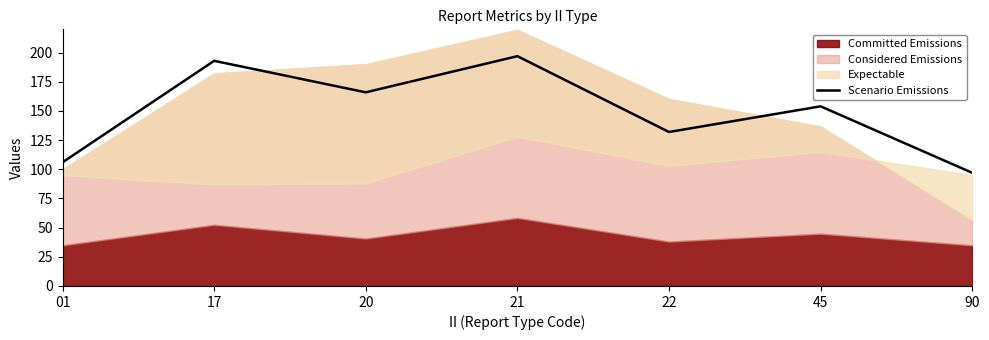

Reading left to right, extract all data points from this chart.

106	193	166	197	132	154	97